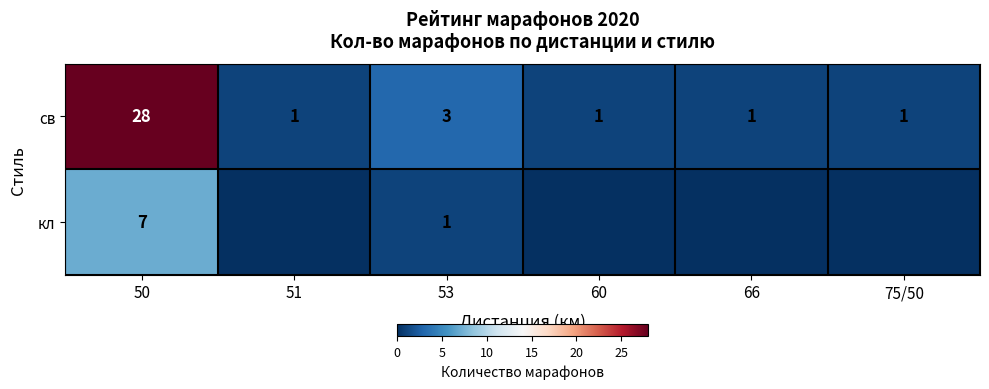

Rank the series at 53 from lowest to highest value.

кл, св